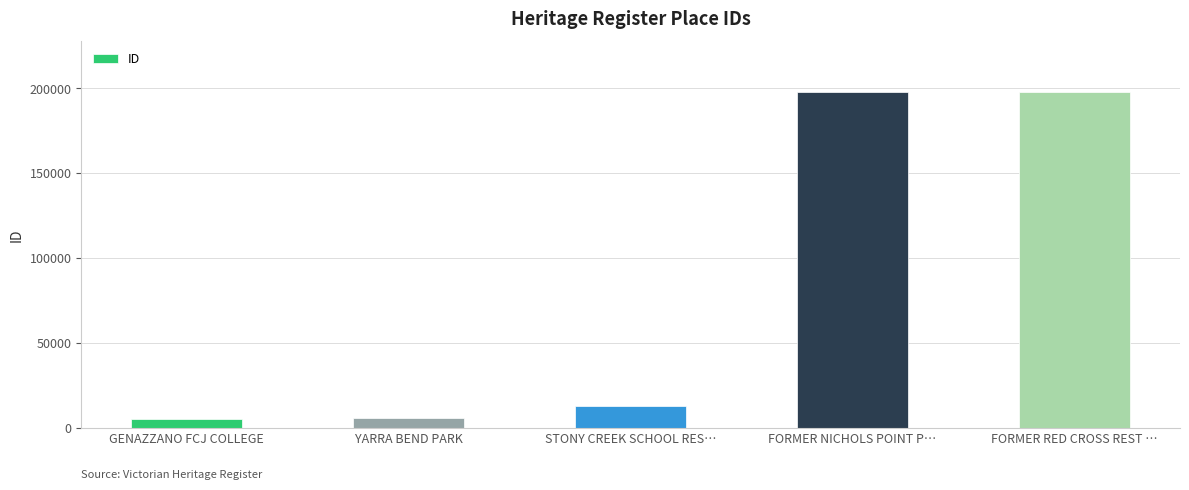

How many series are shown in this chart?

1